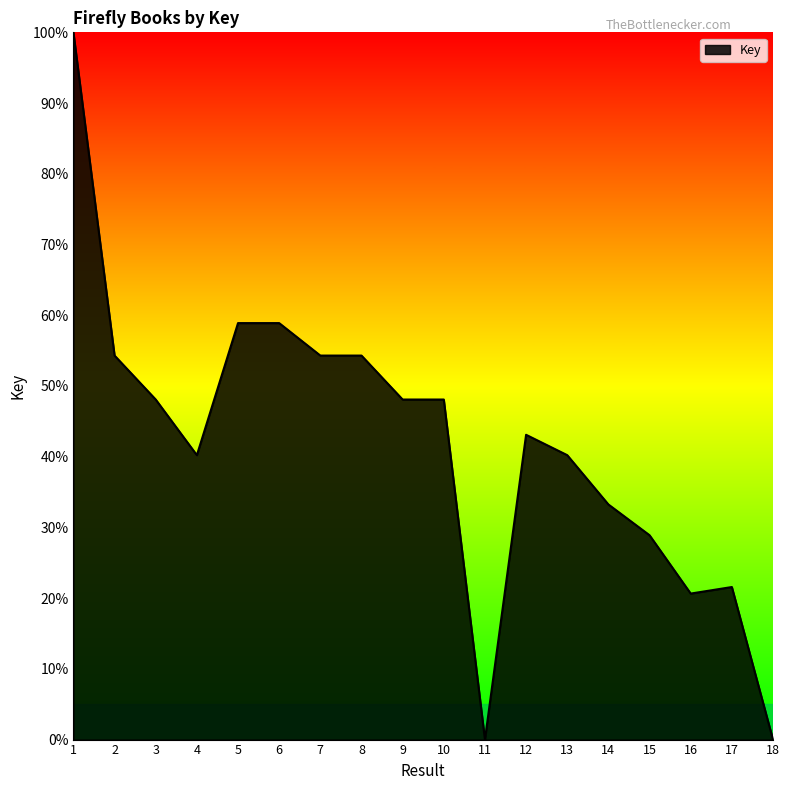

What is the difference between the maximum and minimum values?

100.0